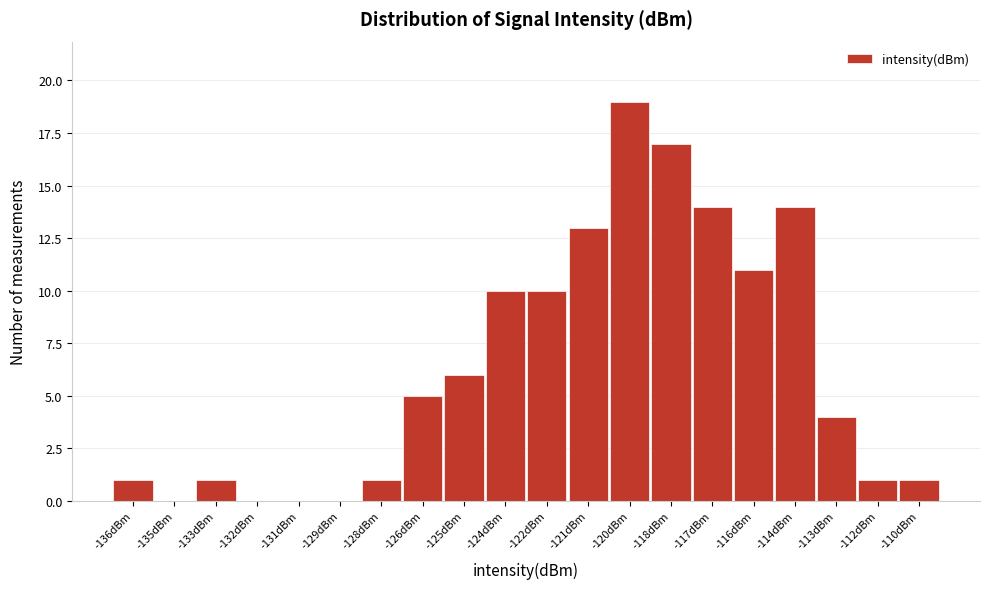

Reading left to right, what are all the values shown in this chart?

-136dBm=1	-135dBm=0	-133dBm=1	-132dBm=0	-131dBm=0	-129dBm=0	-128dBm=1	-126dBm=5	-125dBm=6	-124dBm=10	-122dBm=10	-121dBm=13	-120dBm=19	-118dBm=17	-117dBm=14	-116dBm=11	-114dBm=14	-113dBm=4	-112dBm=1	-110dBm=1